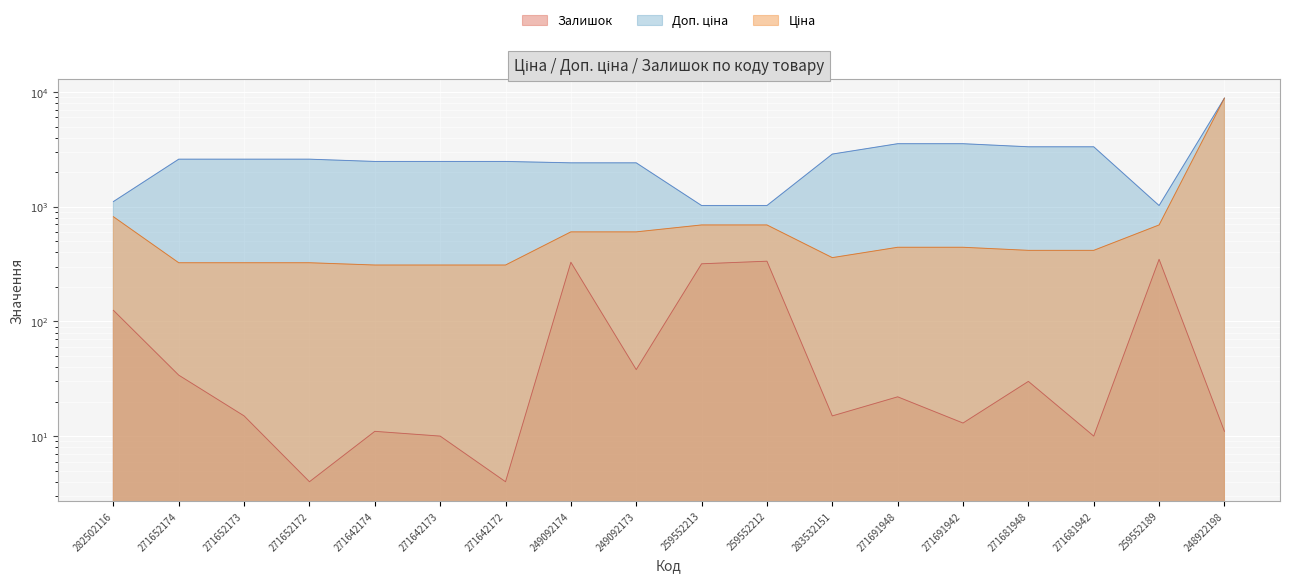

List the labels in order of Залишок value, smallest first.

271652172, 271642172, 271642173, 271681942, 271642174, 248922198, 271691942, 271652173, 283532151, 271691948, 271681948, 271652174, 249092173, 282502116, 259552213, 249092174, 259552212, 259552189